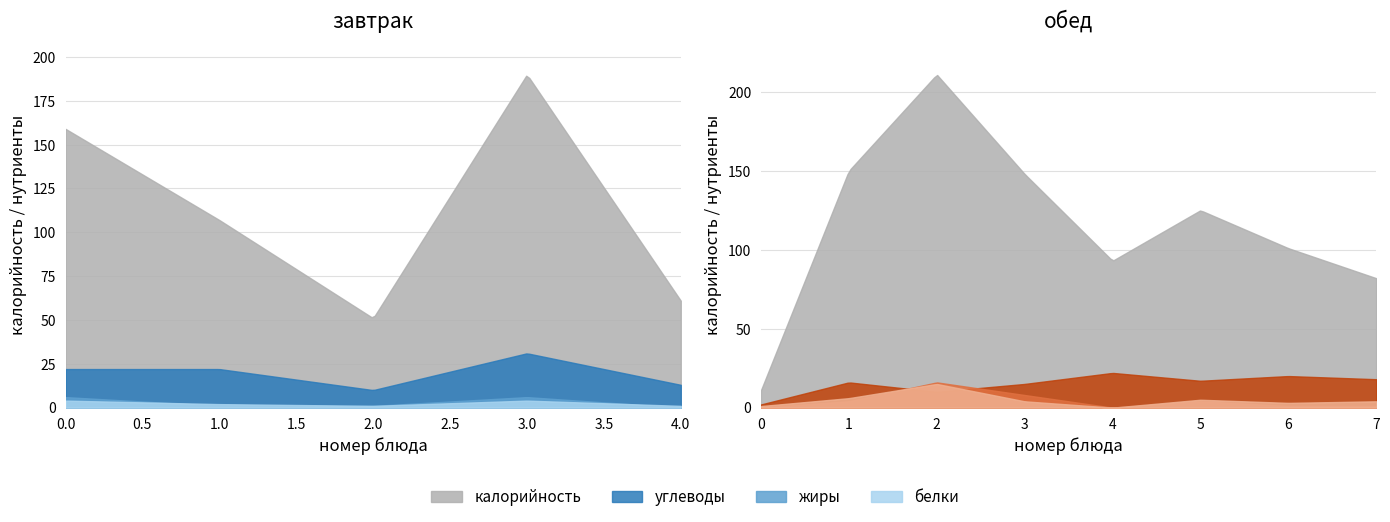

How many data points in углеводы are less than 17?

6